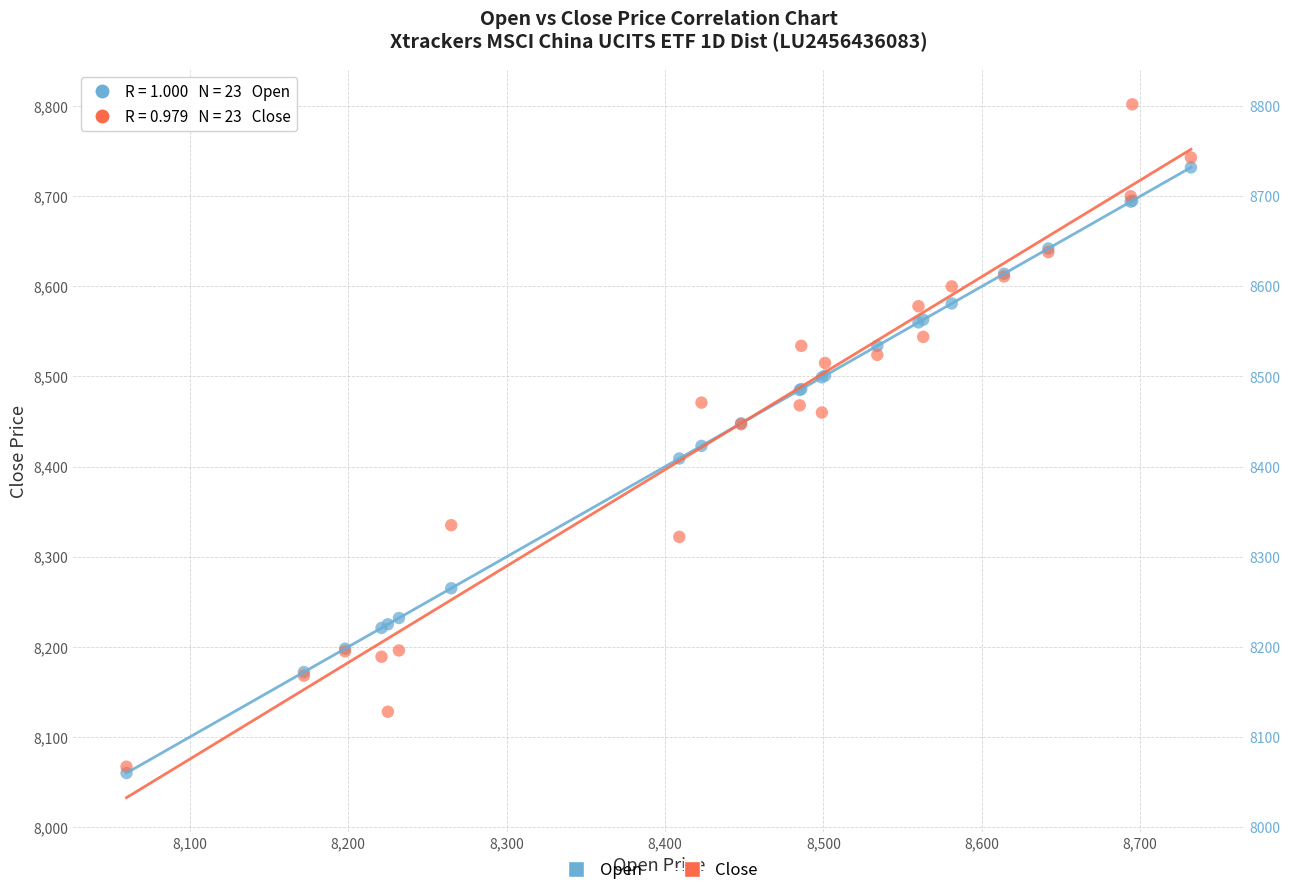

Which series reaches the minimum Y coordinate?

Open